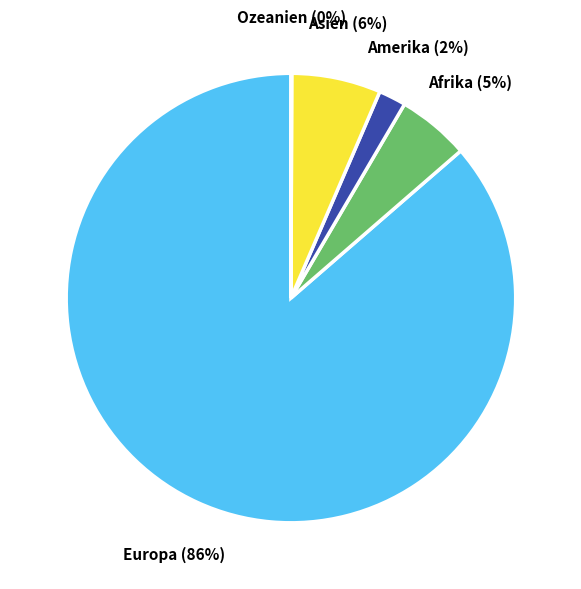

To the nearest percent, what is the average slice percentage?

20%